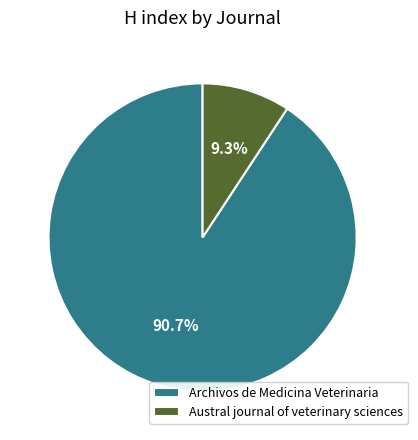

What is the smallest slice in the pie chart?

Austral journal of veterinary sciences